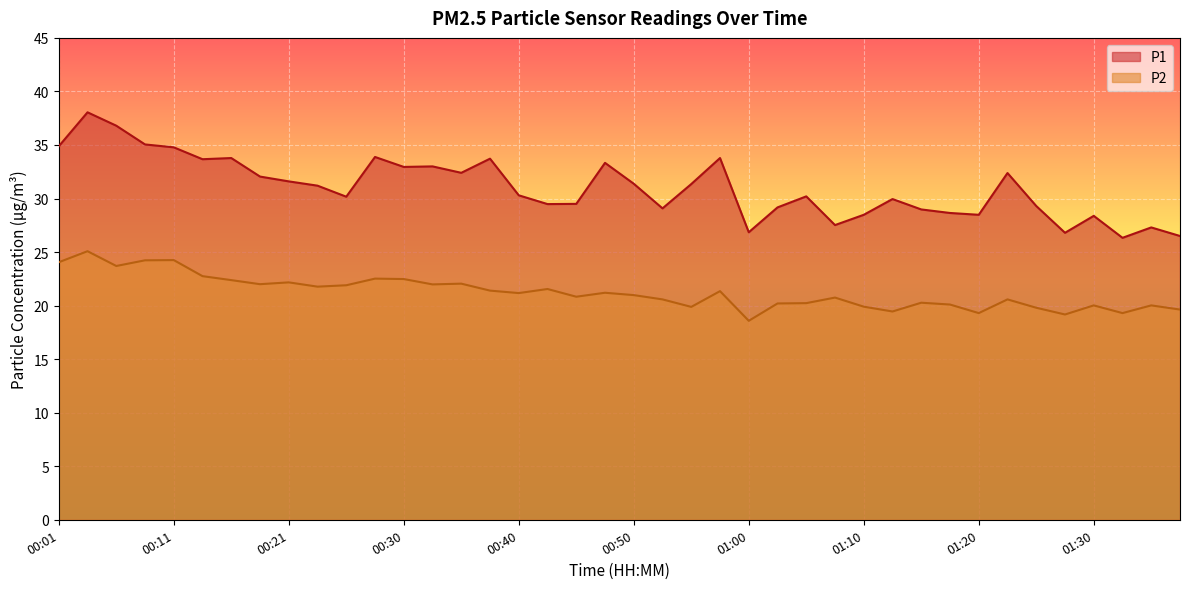

What is the greatest value displayed?

38.0